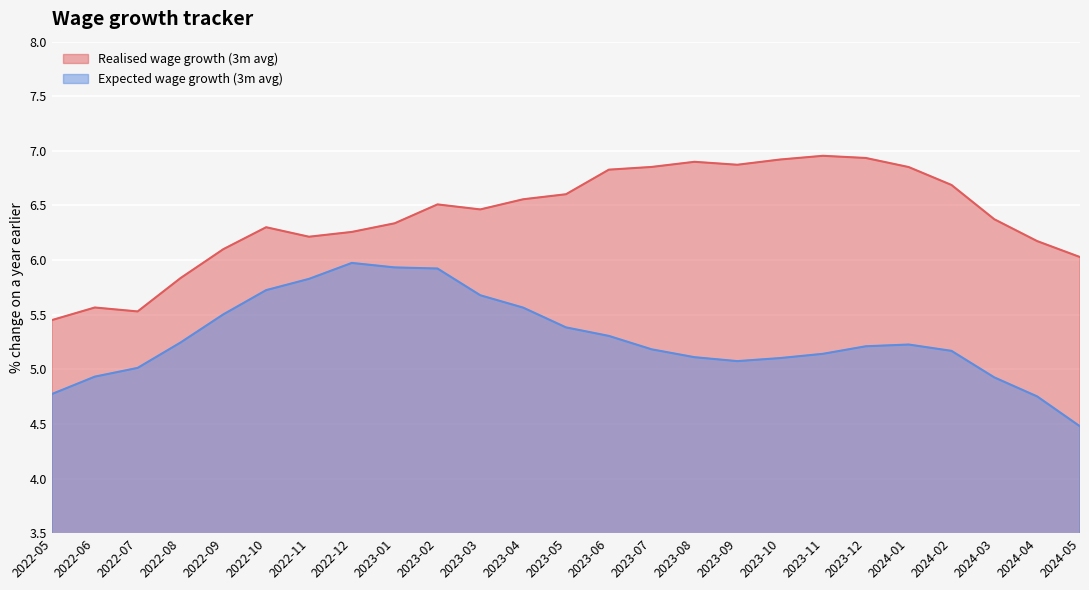

In Realised wage growth (3m avg), how many points are lower than both neighbors (excluding endpoints)?

4